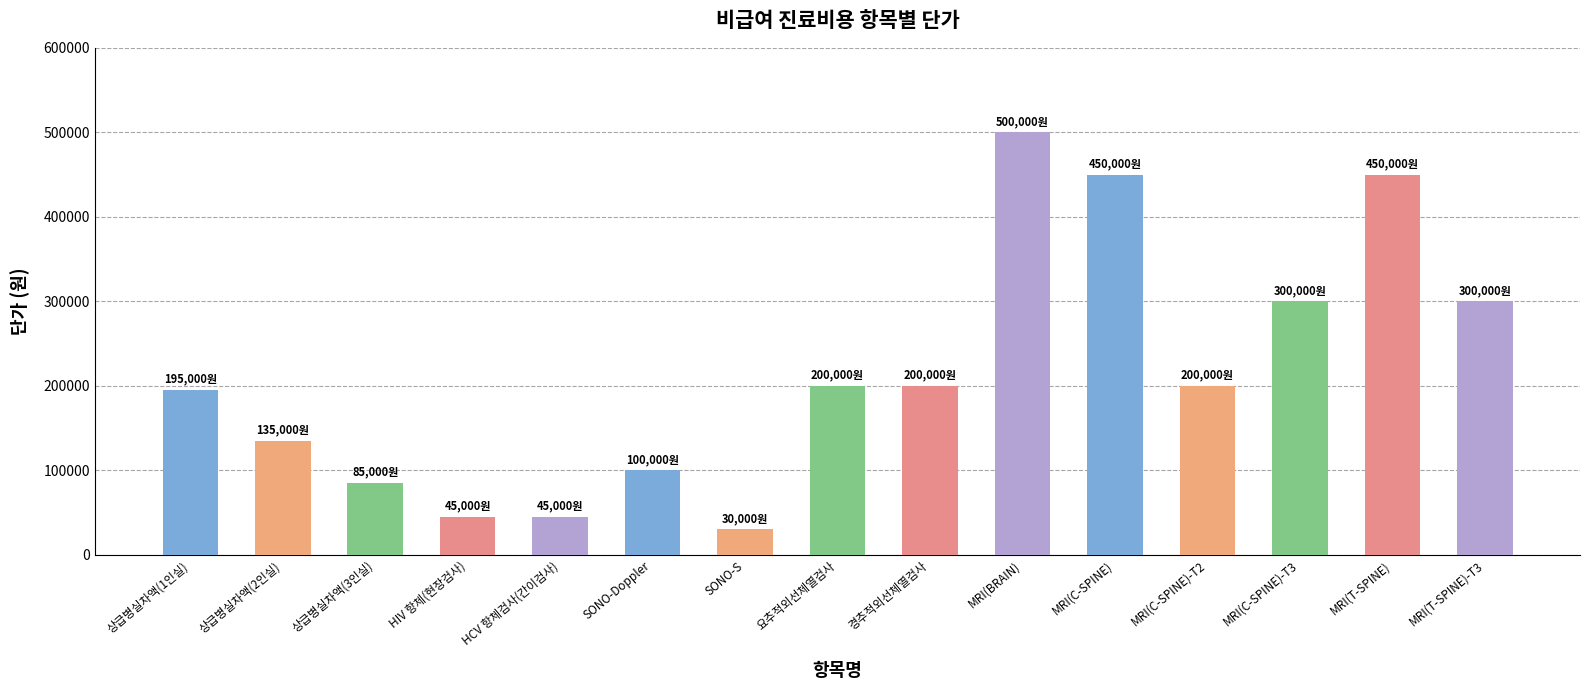

What position from the right is SONO-S?

9